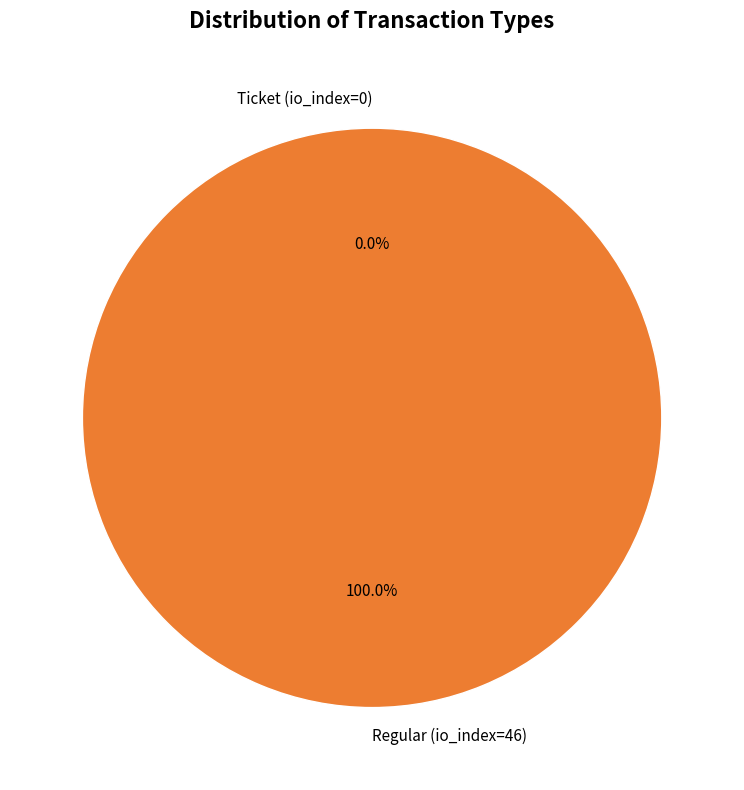

Which slice is the largest?

Regular (io_index=46)